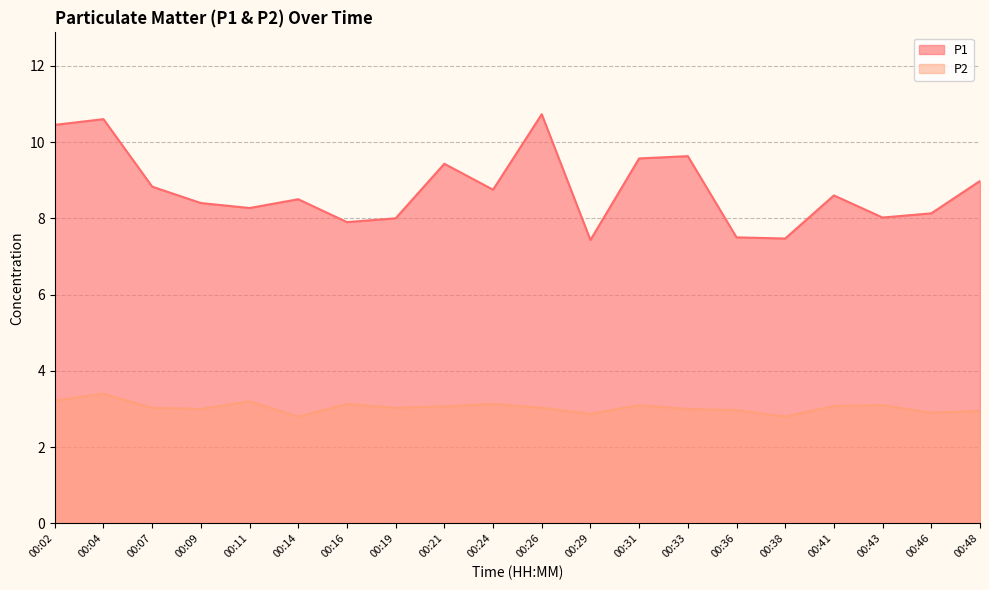

Does the chart have visible grid lines?

Yes